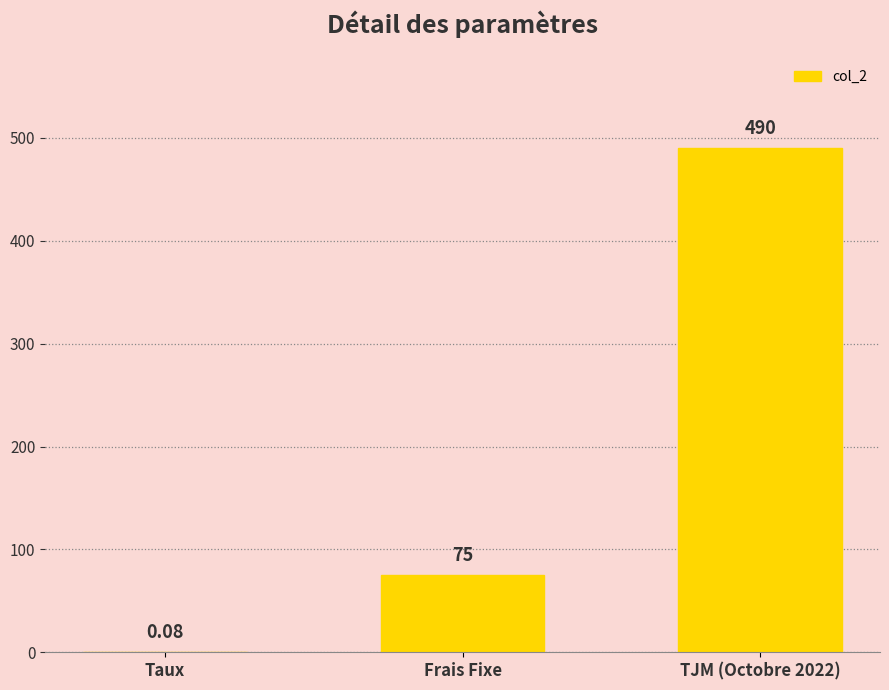

What is the sum of the values at Frais Fixe and TJM (Octobre 2022)?

565.0